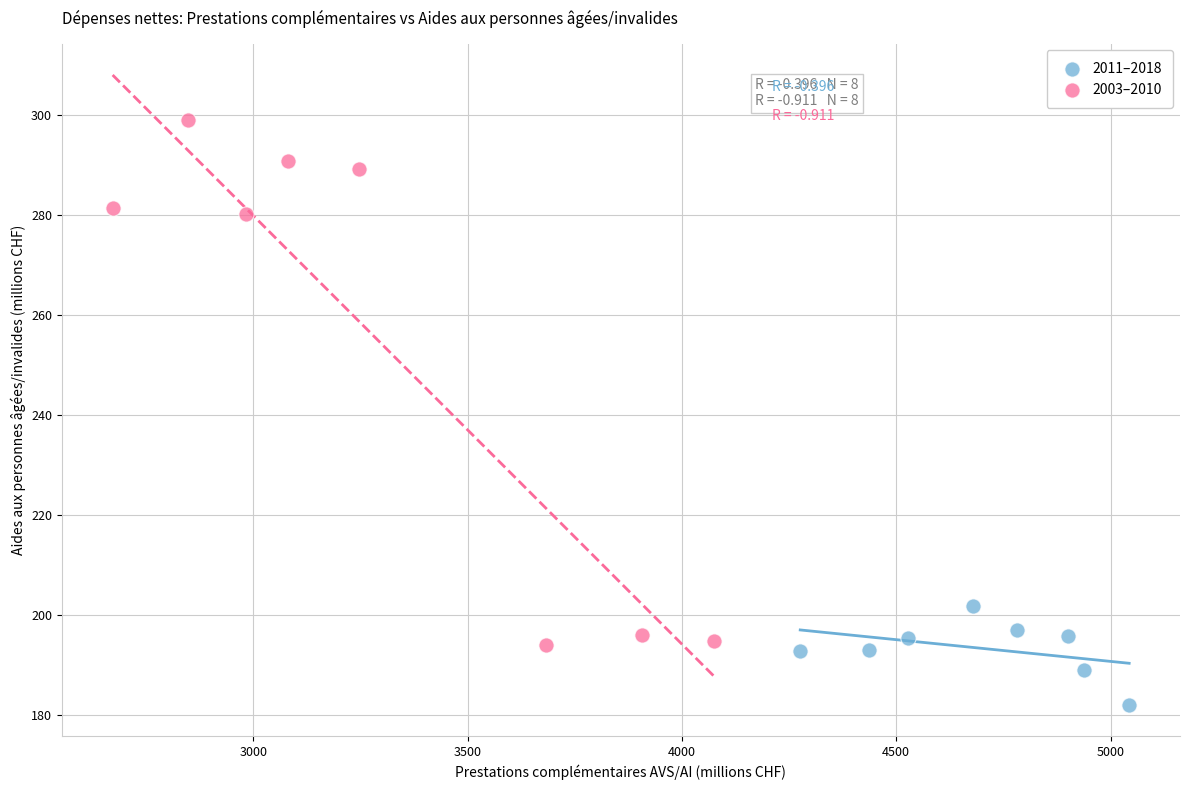

Which series has the largest Y range (max minus min)?

2003–2010